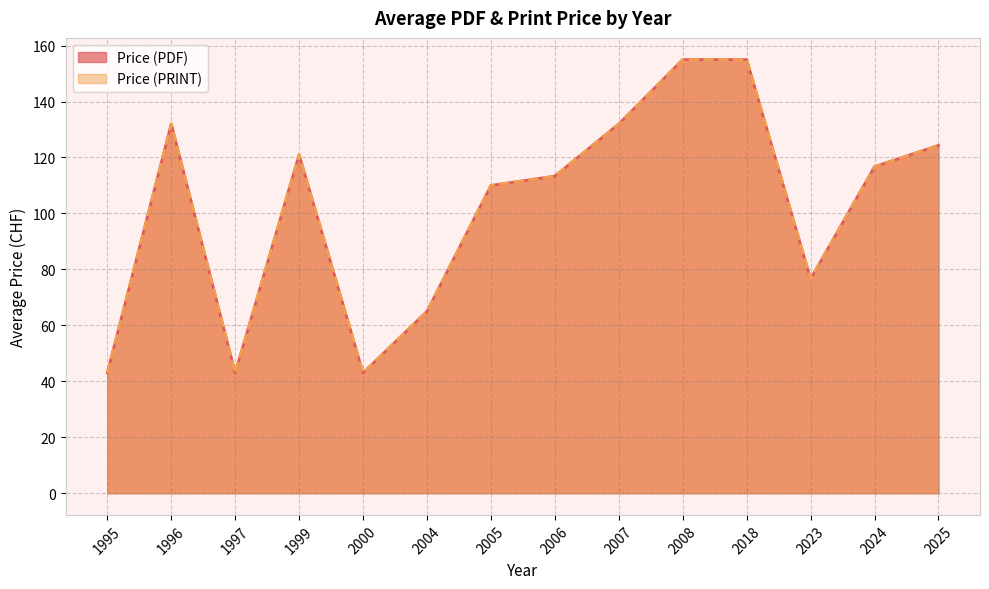

True or false: Price (PDF) and Price (PRINT) cross at least once.

False